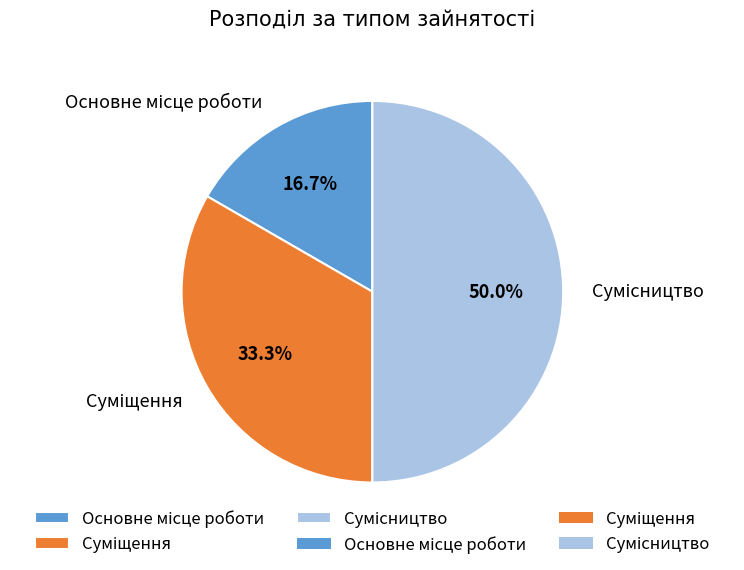

How many segments does this pie chart have?

3